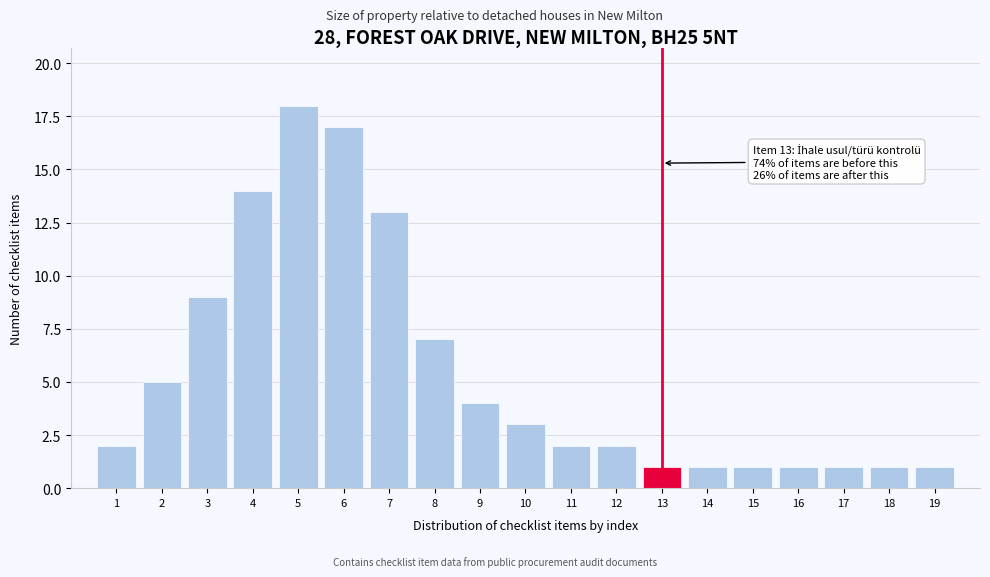

Reading left to right, what are all the values shown in this chart?

2	5	9	14	18	17	13	7	4	3	2	2	1	1	1	1	1	1	1